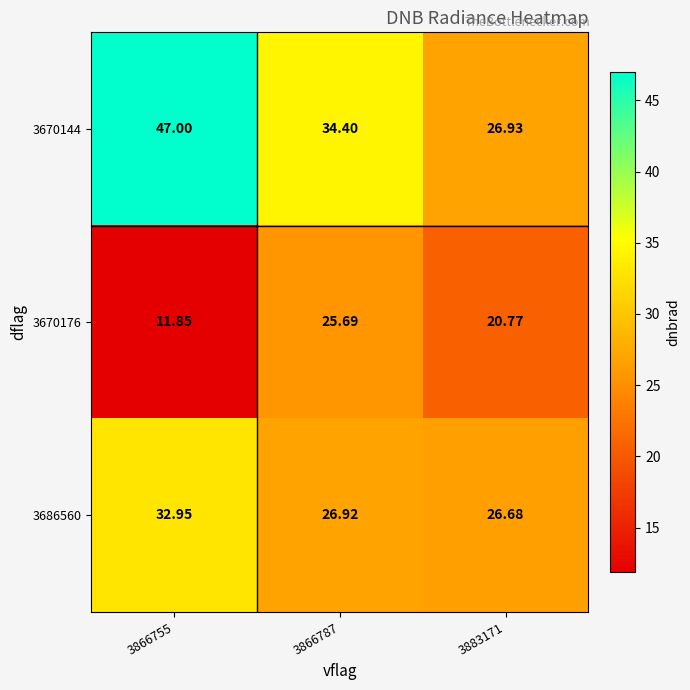

How many series are shown in this chart?

3